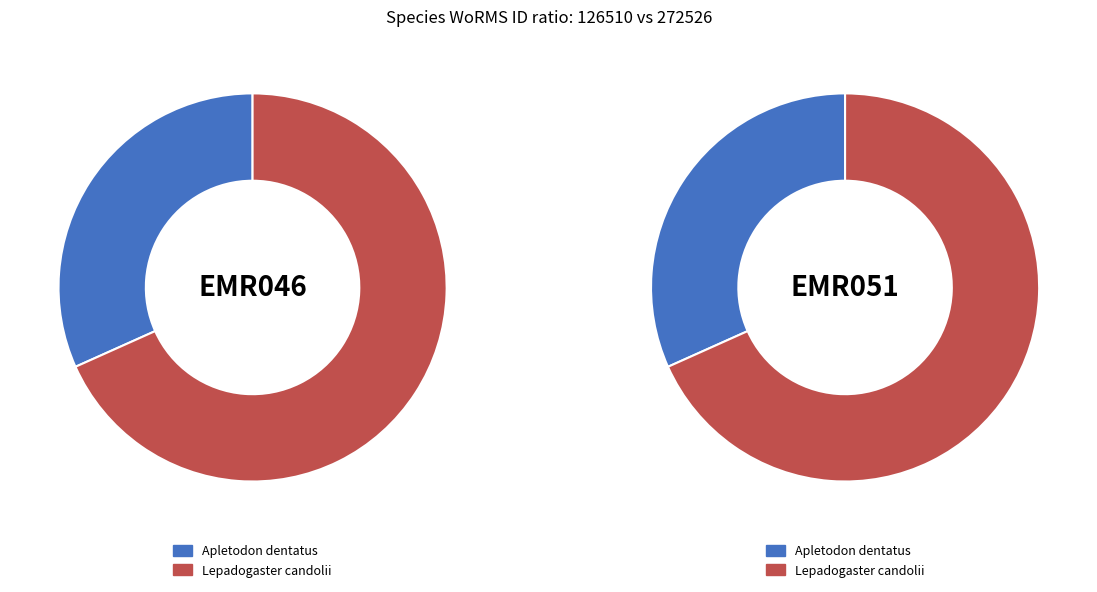

What is the ratio of the value at Lepadogaster candolii to the value at Apletodon dentatus?

2.2